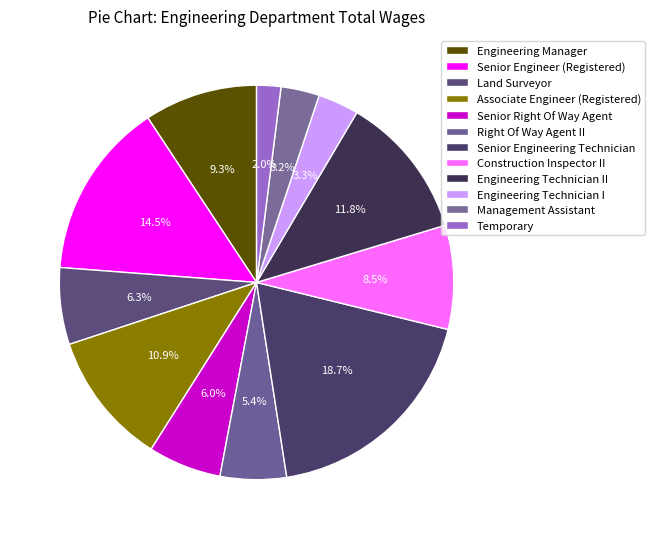

To the nearest percent, what percentage of the pie is Associate Engineer (Registered)?

11%